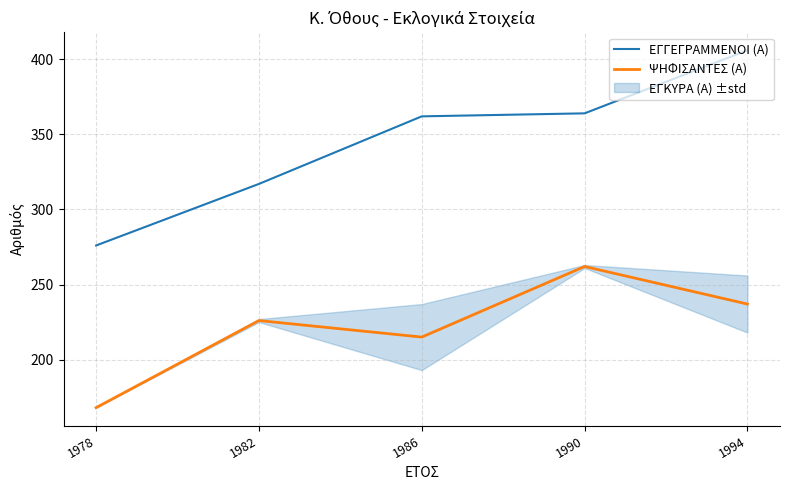

At which category is the sum across all series the highest?

1994